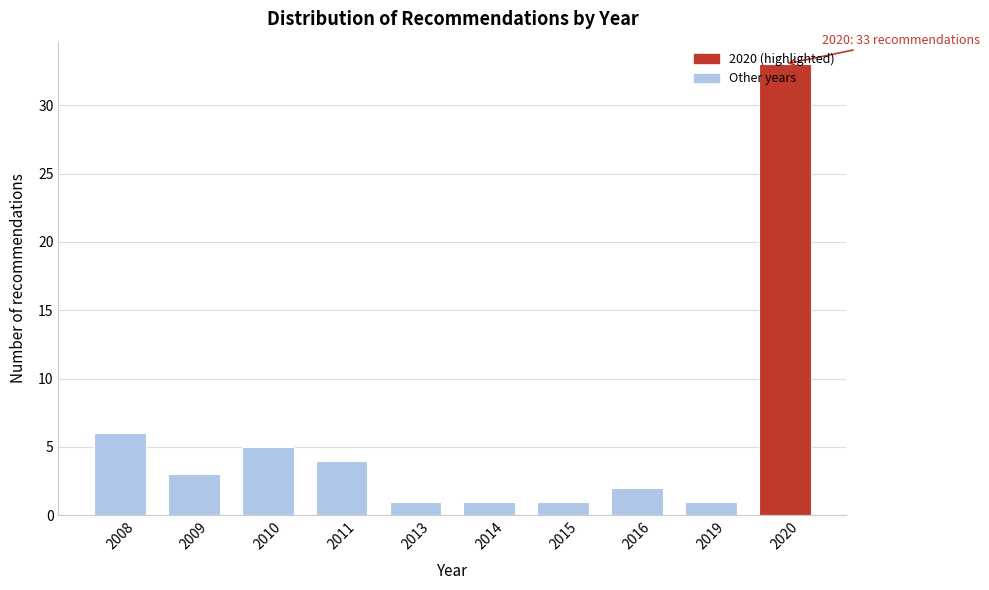

What is the maximum value shown in the chart?

33